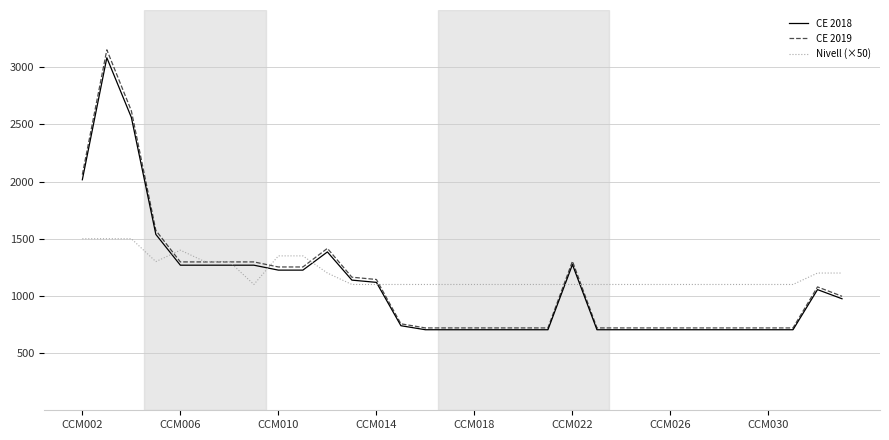

What is the greatest value displayed?

3151.9